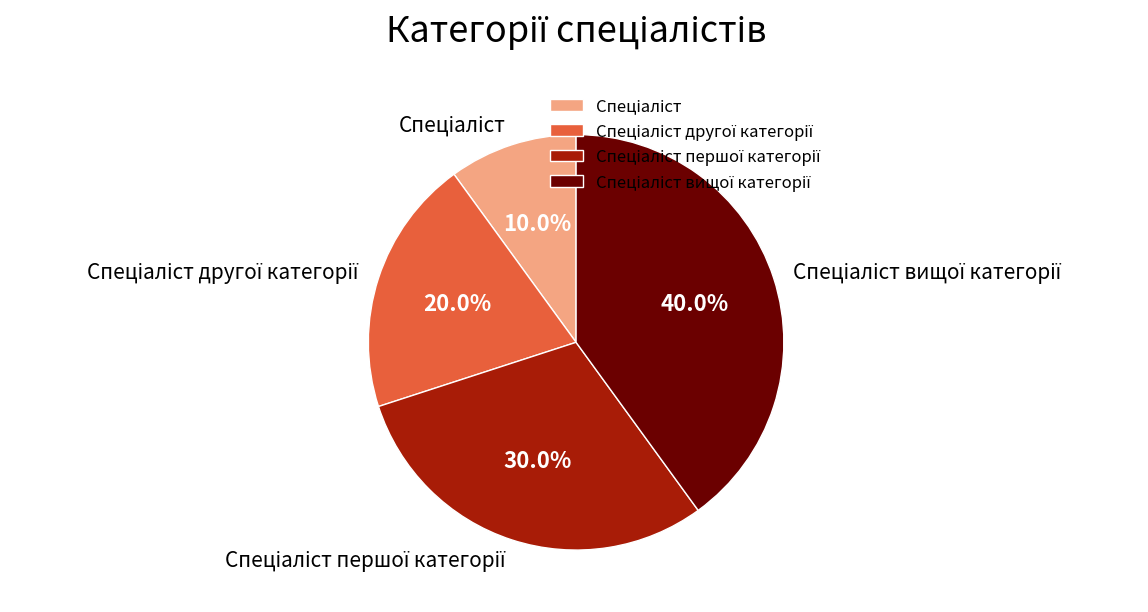

How many segments does this pie chart have?

4